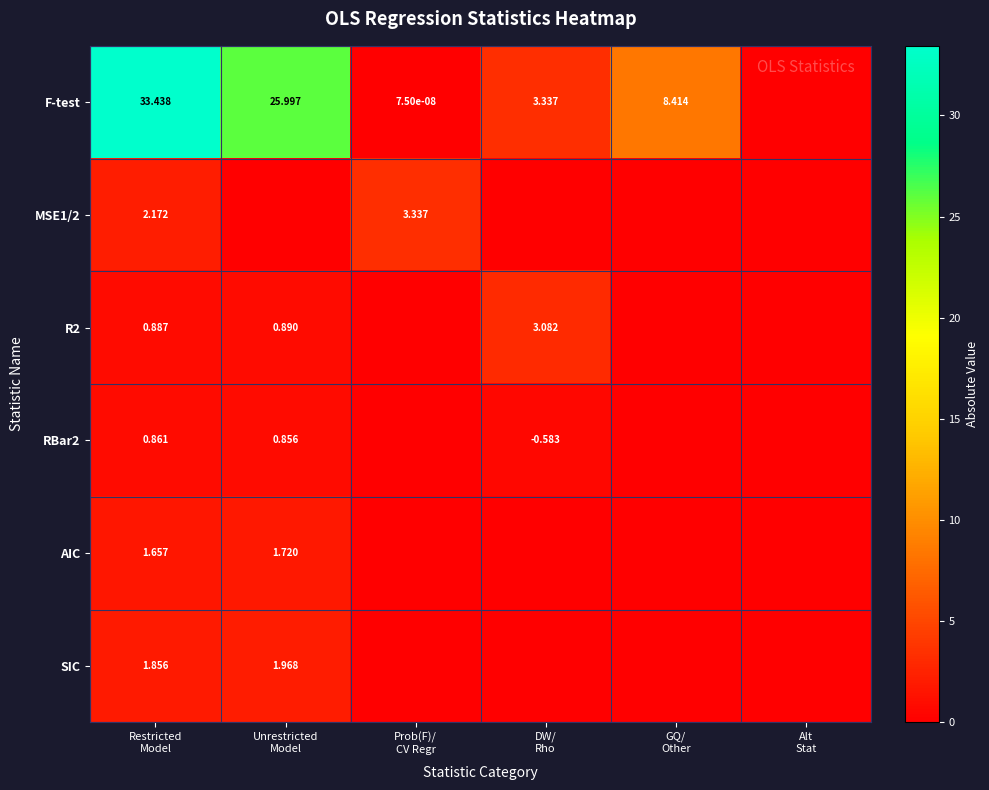

What is the difference between the R2 values at Unrestricted Model and Prob(F)/ CV Regr?

0.9